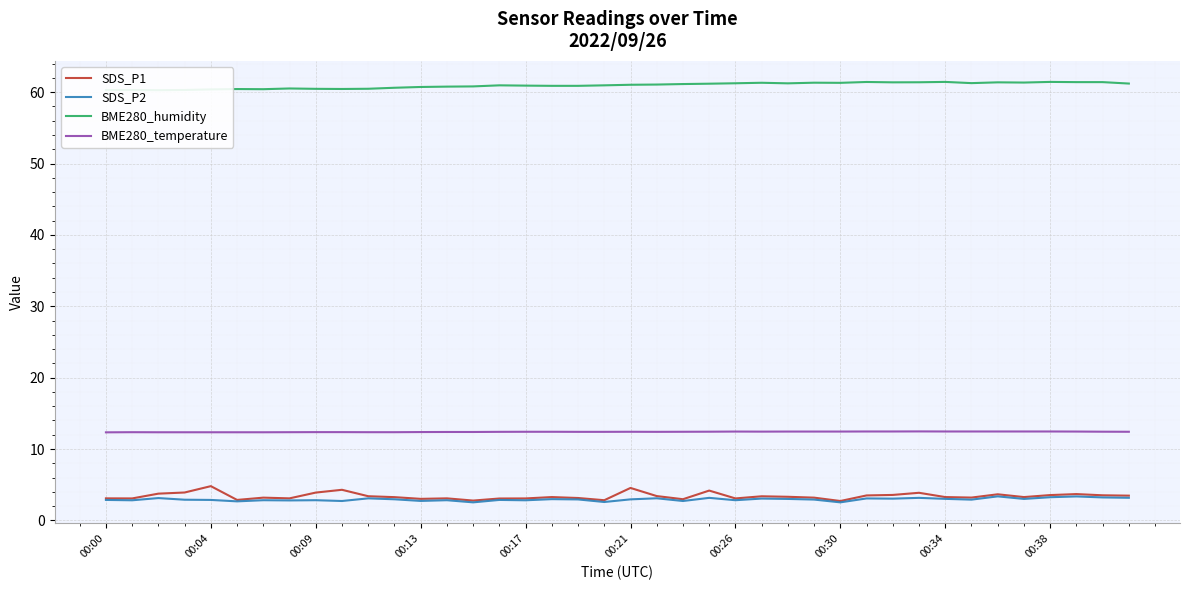

The SDS_P1 series shows 3.9 at 00:09. True or false?

True